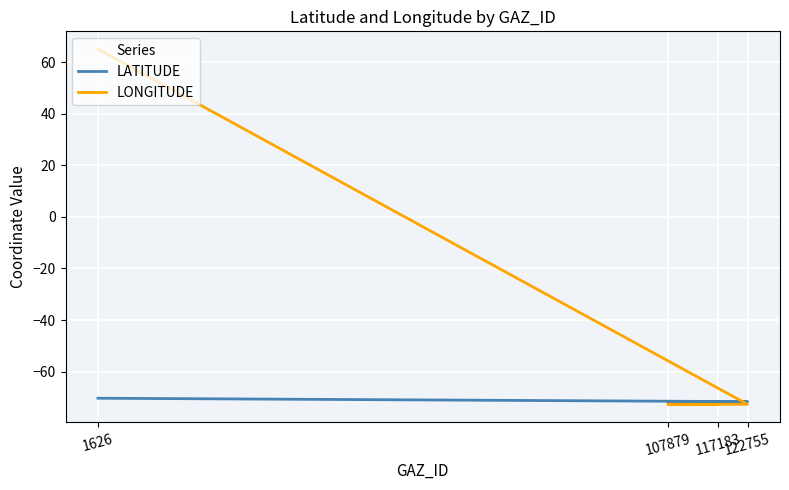

In LATITUDE, how many points are lower than both neighbors (excluding endpoints)?

1